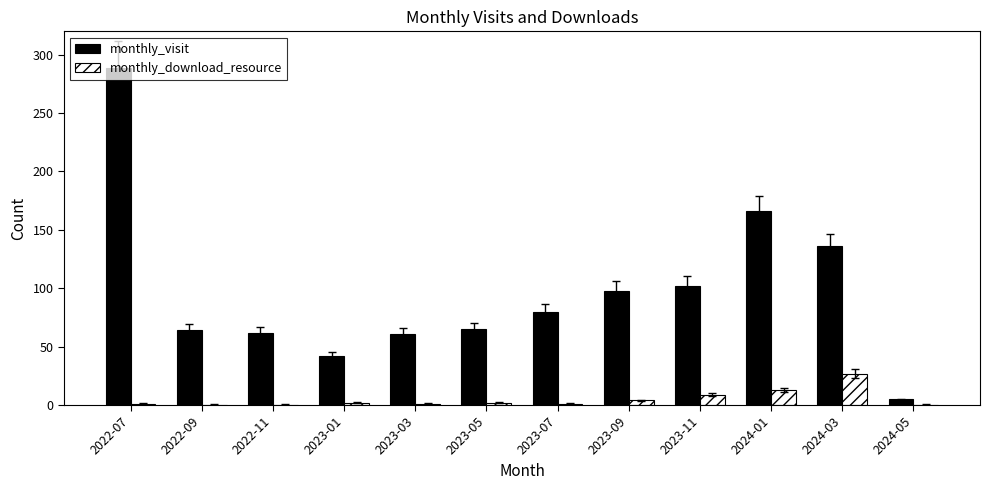

At which category is the sum across all series the highest?

2022-07